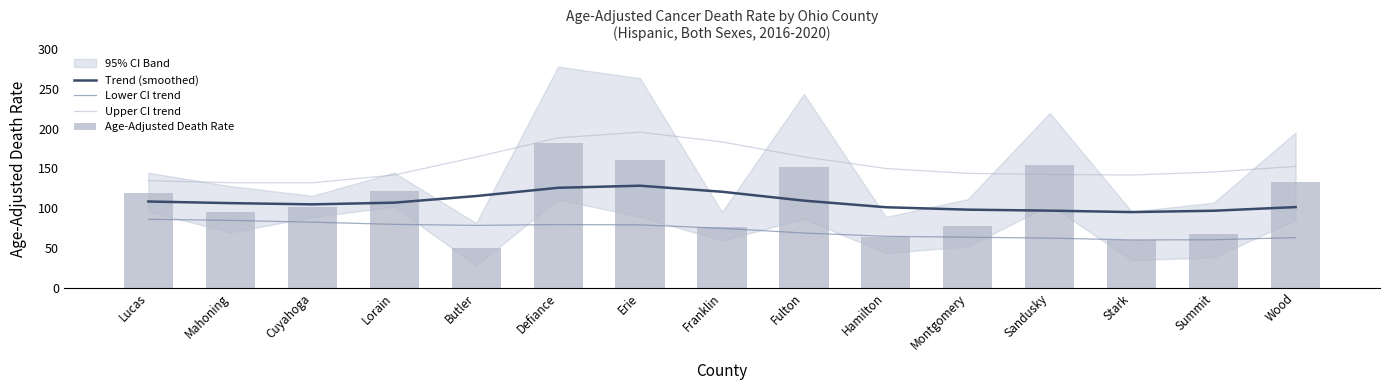

What is the spread (max minus min) of values at Summit?

85.3